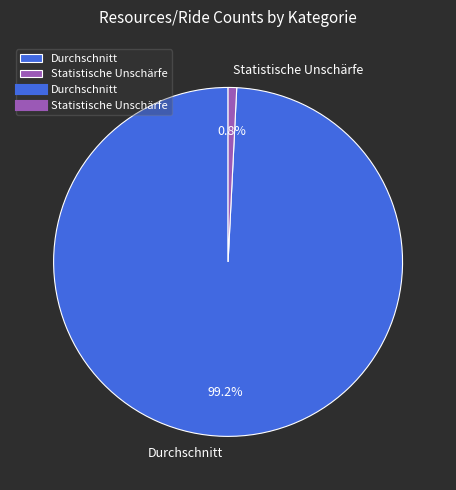

Which category has the smallest portion of the pie?

Statistische Unschärfe